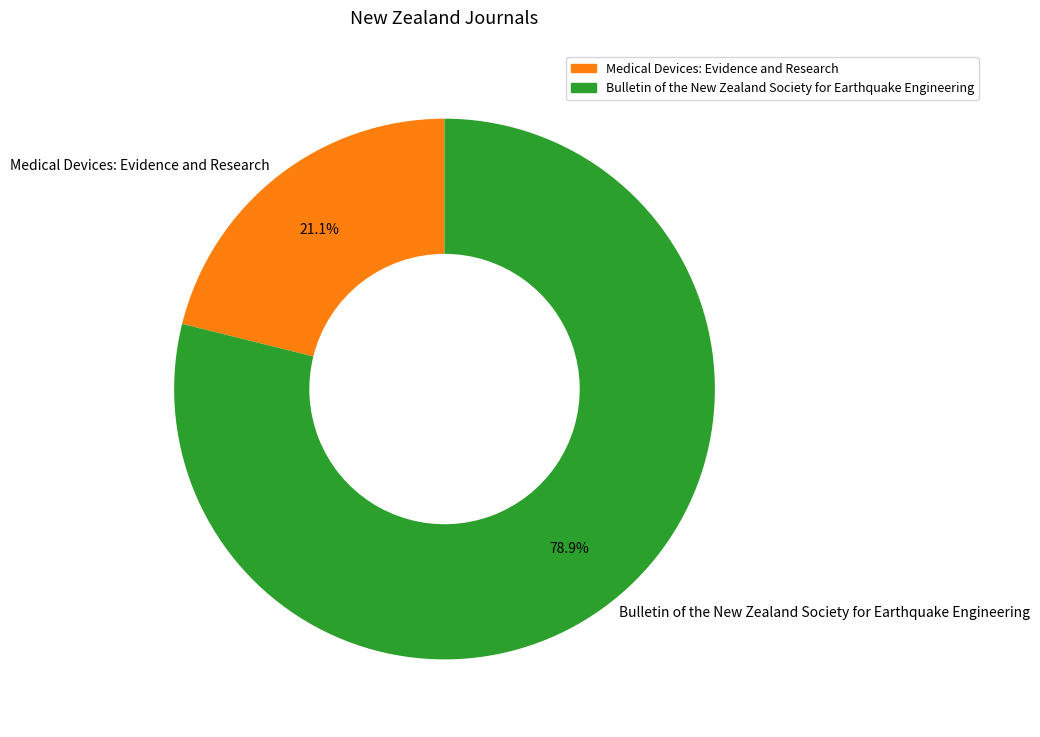

Which category accounts for the majority?

Bulletin of the New Zealand Society for Earthquake Engineering